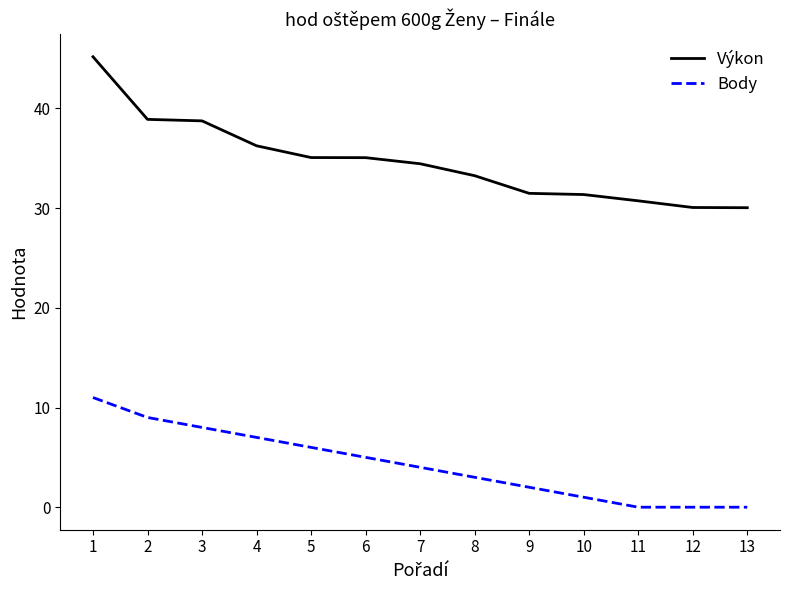

True or false: Body has more than 1 points higher than both neighbors.

False